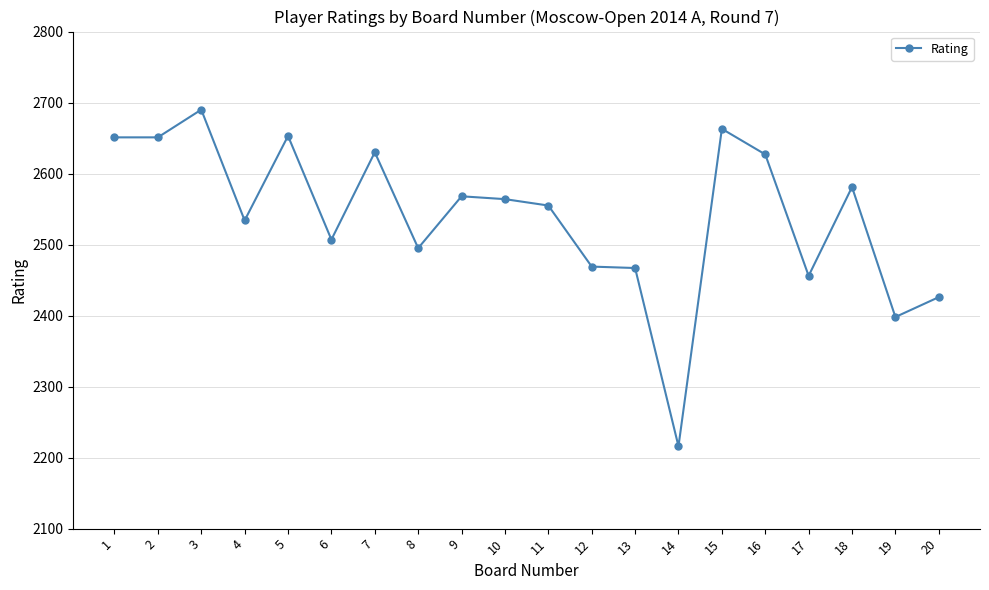

What is the change in value from 3 to 18?

-109